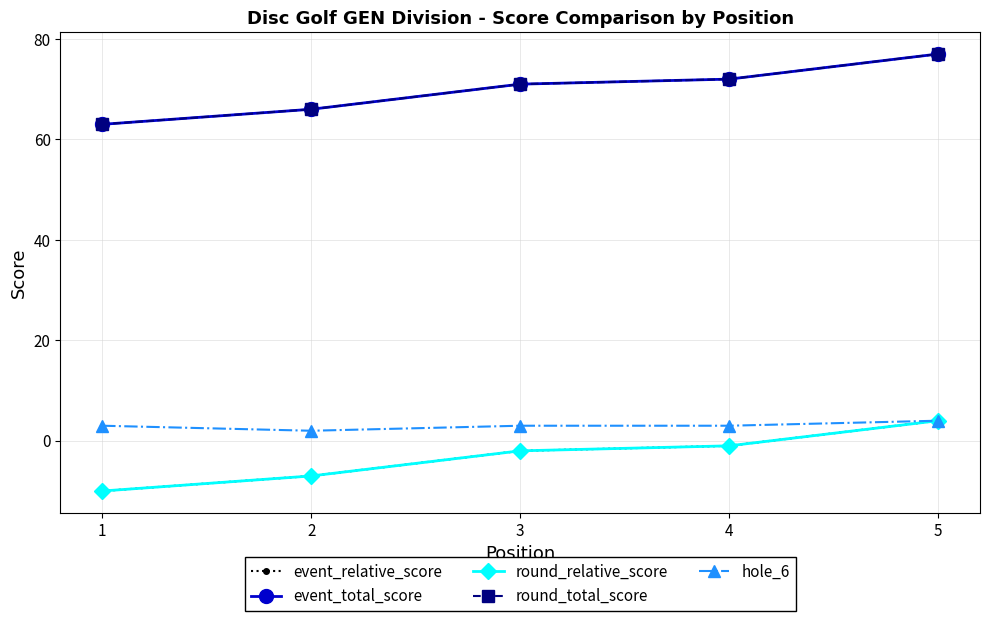

Is this an area chart (filled region under the line)?

No